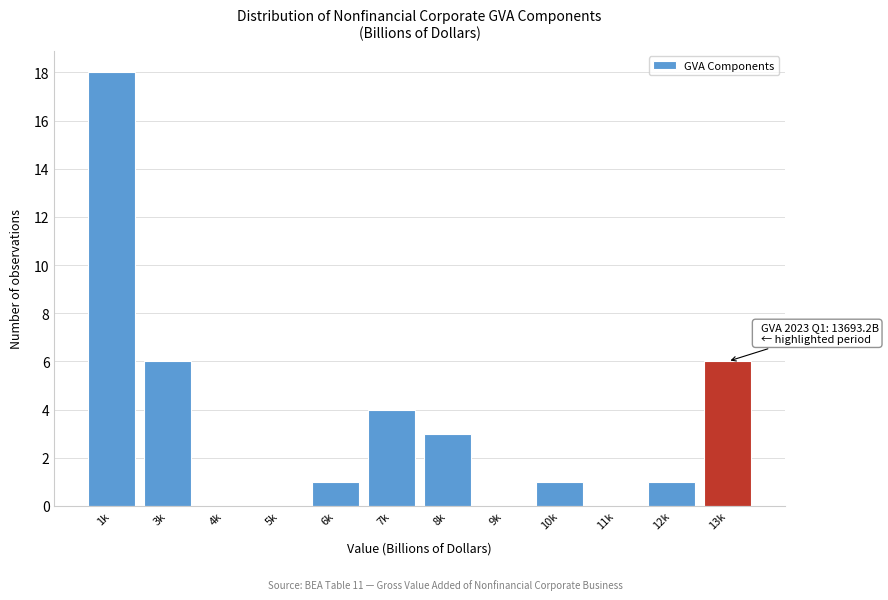

Reading left to right, transcribe all the data shown in this chart.

1k=18	3k=6	4k=0	5k=0	6k=1	7k=4	8k=3	9k=0	10k=1	11k=0	12k=1	13k=6